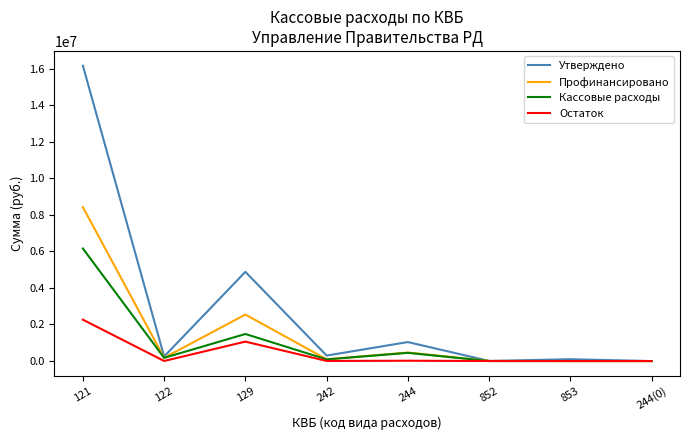

True or false: Остаток has a value of 0.0 at 244(0).

True